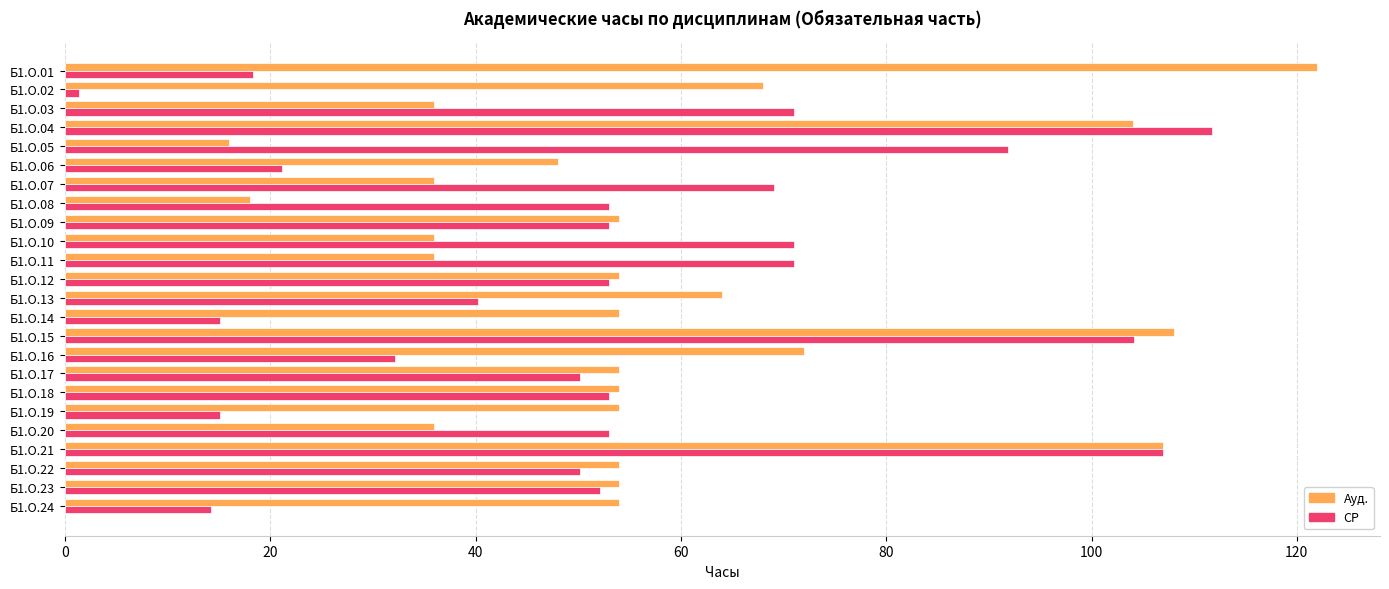

What are all the series names shown in the legend?

Ауд., СР